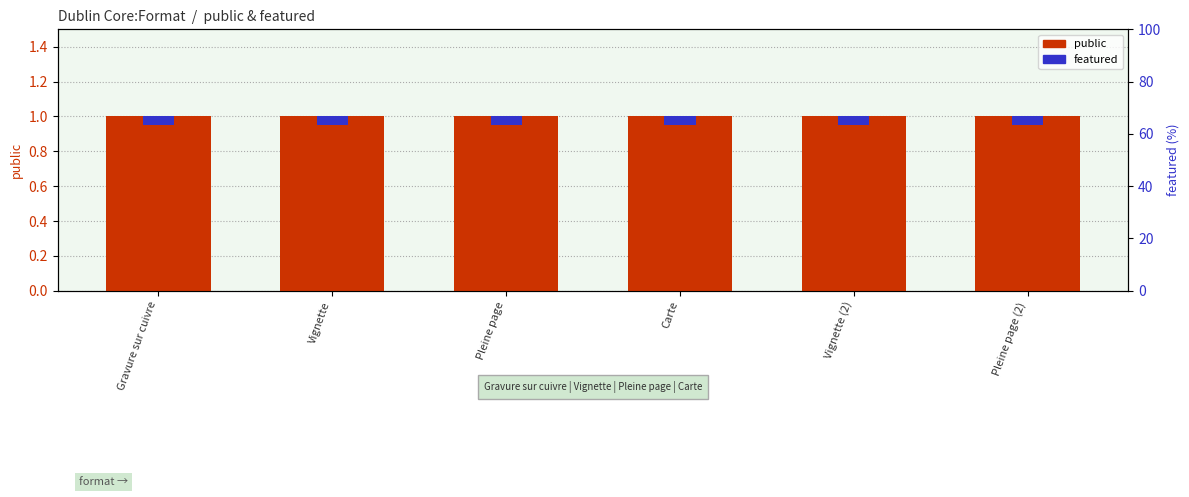

True or false: featured has a value of 0.1 at Carte.

False